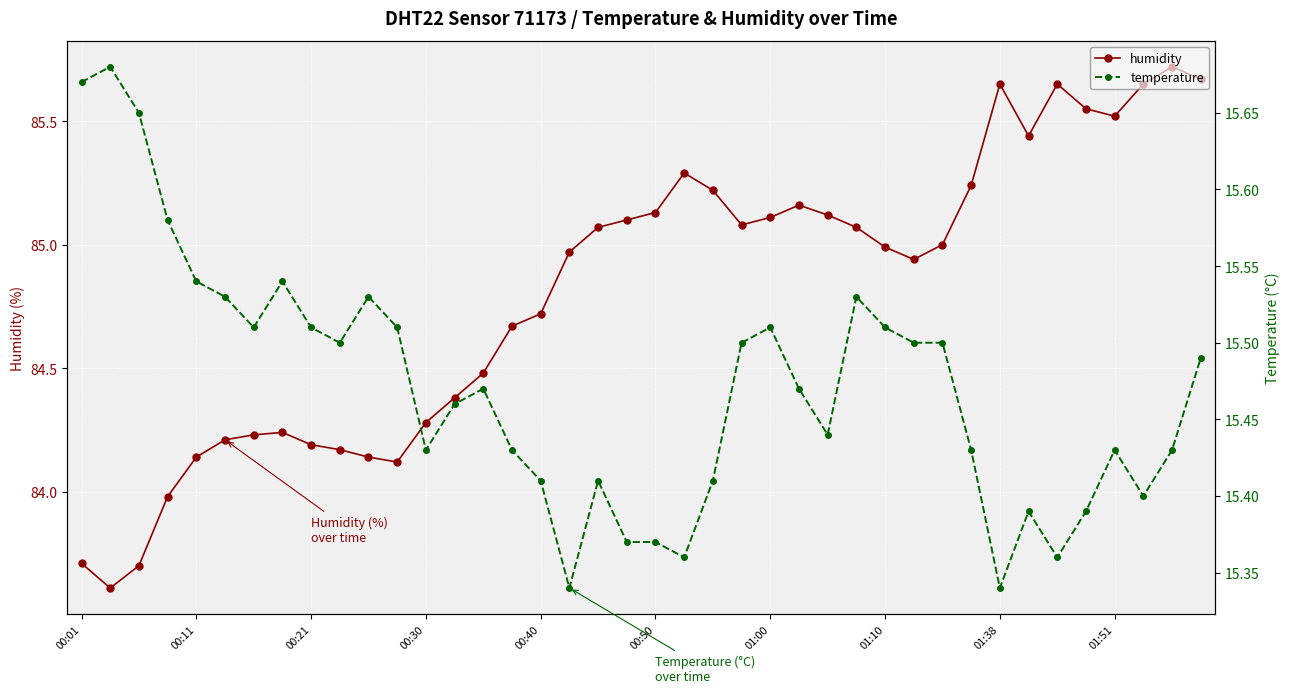

What is the difference between the maximum and minimum values in the humidity series?

2.1